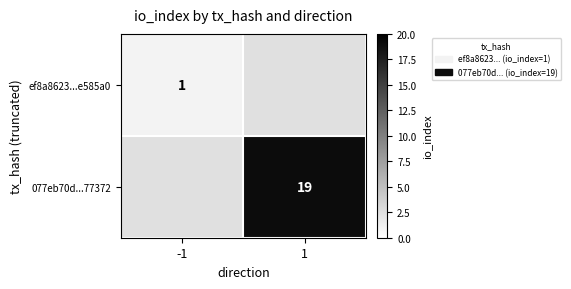

Is it true that 077eb70d...77372 equals 19 at 1?

True